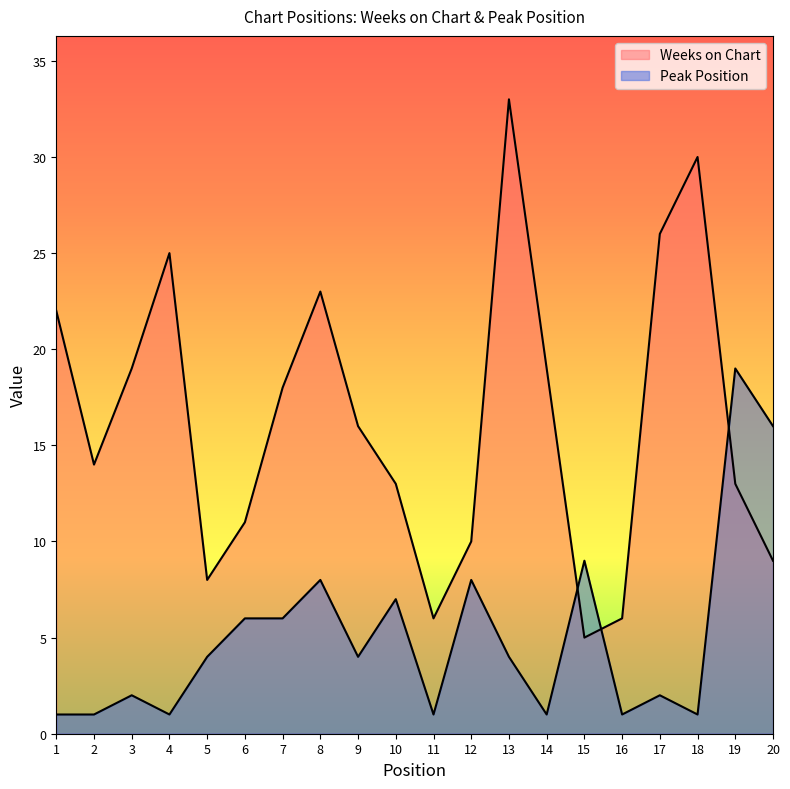

How many interior local peaks does the Peak Position series have?

7